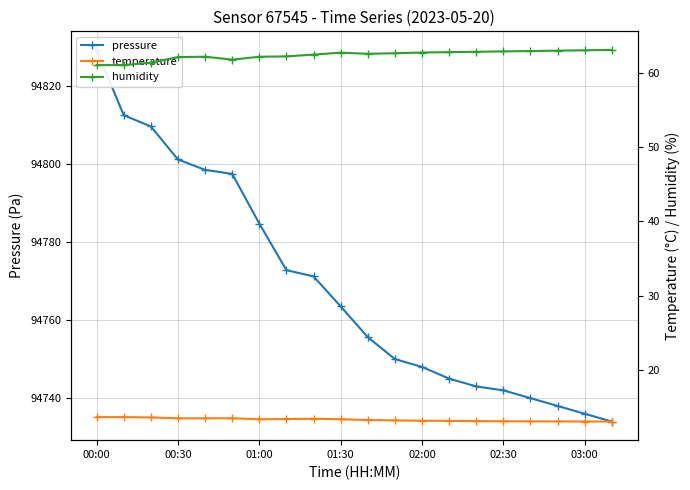

True or false: humidity and pressure intersect in this chart.

False